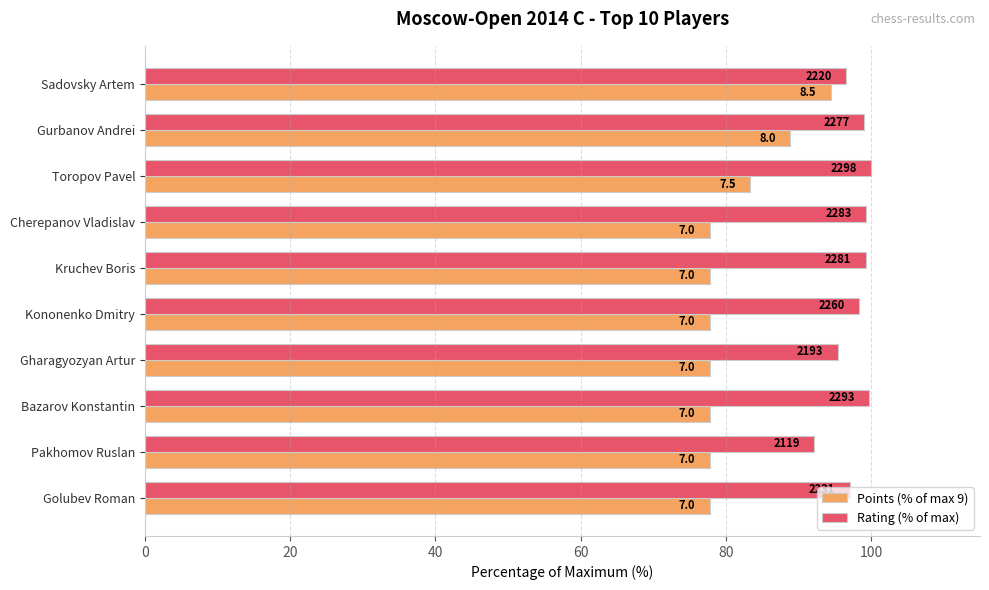

What are all the series names shown in the legend?

Points (% of max 9), Rating (% of max)